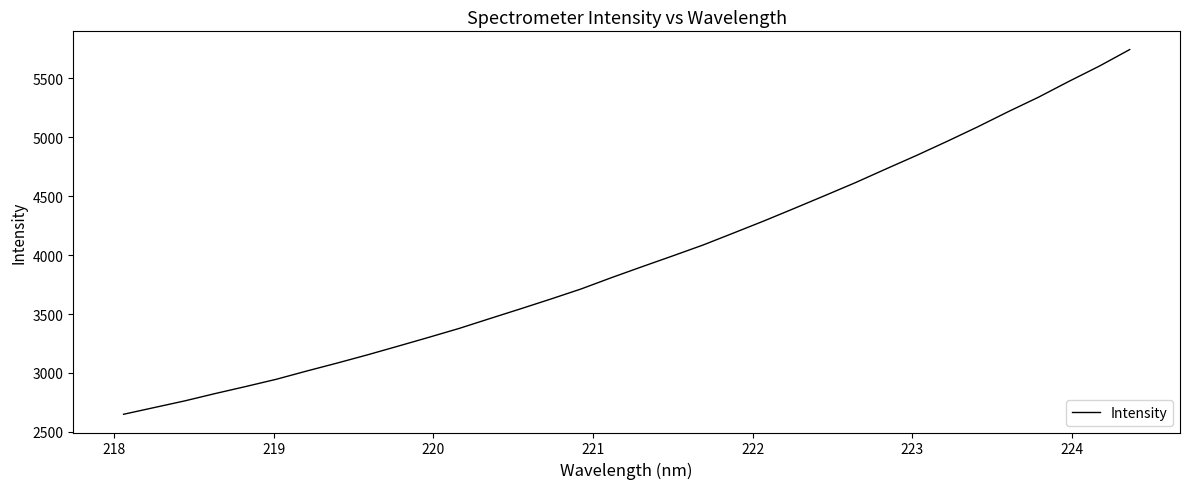

What is the minimum value shown in the chart?

2649.6